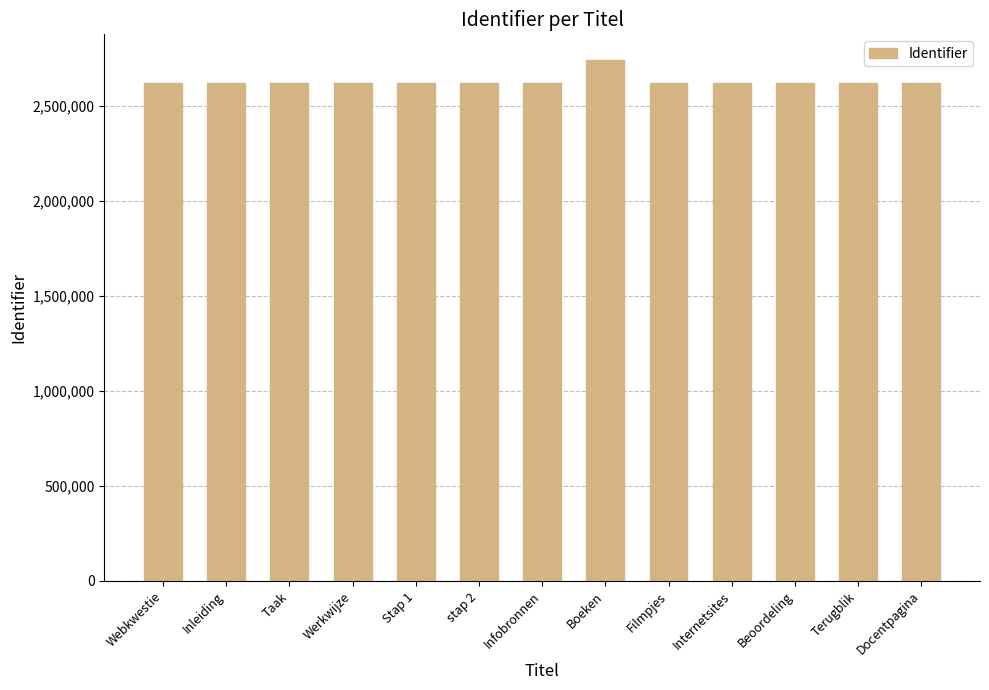

True or false: the data shows 1419293 at Infobronnen.

False